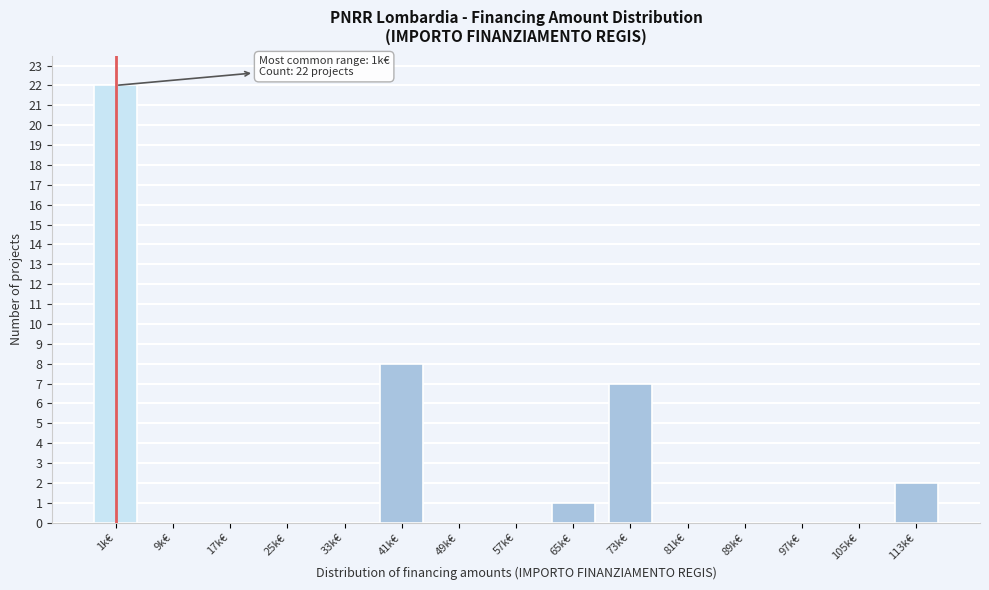

Reading left to right, what are all the values shown in this chart?

1k€=22	9k€=0	17k€=0	25k€=0	33k€=0	41k€=8	49k€=0	57k€=0	65k€=1	73k€=7	81k€=0	89k€=0	97k€=0	105k€=0	113k€=2